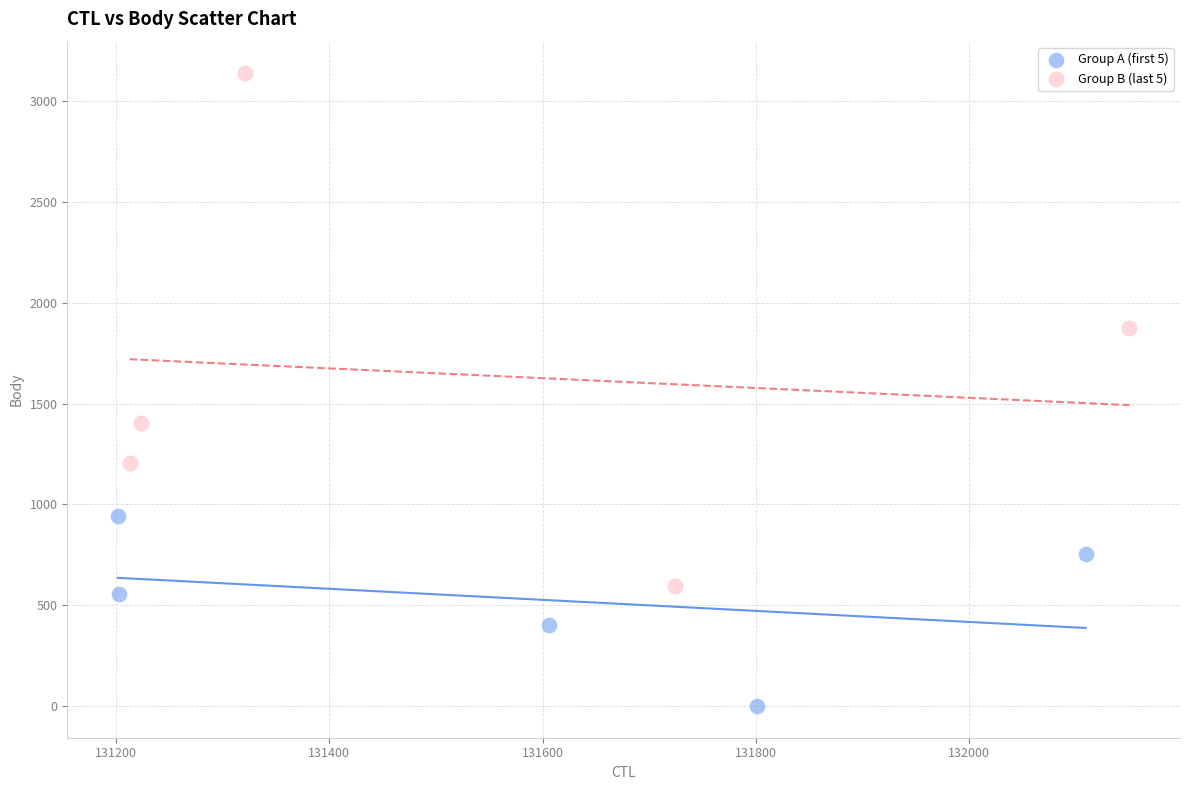

Which series contains the lowest Y value?

Group A (first 5)